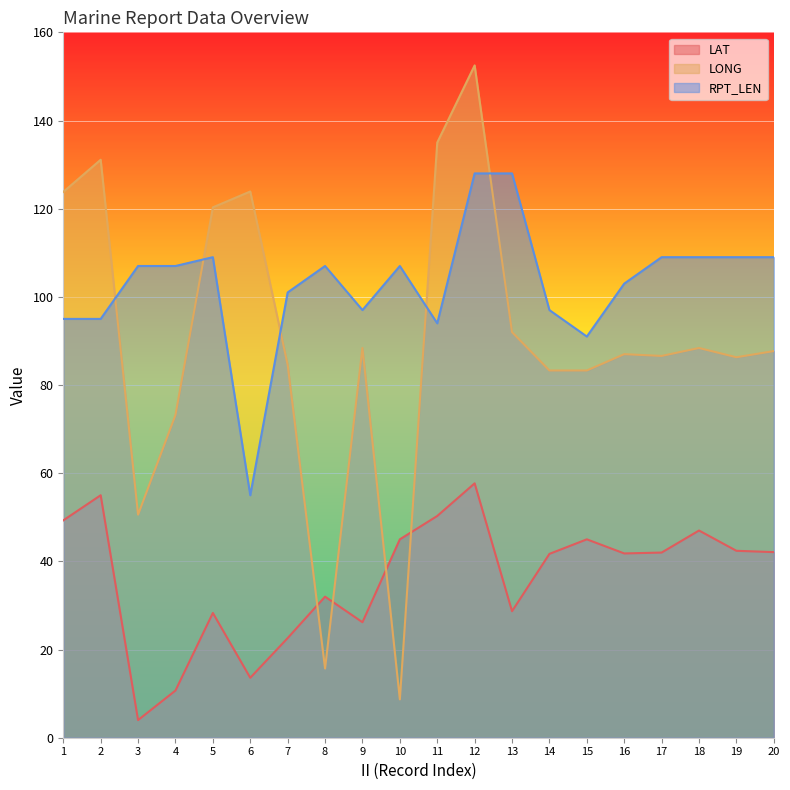

At which category does the chart reach its minimum across all series?

3